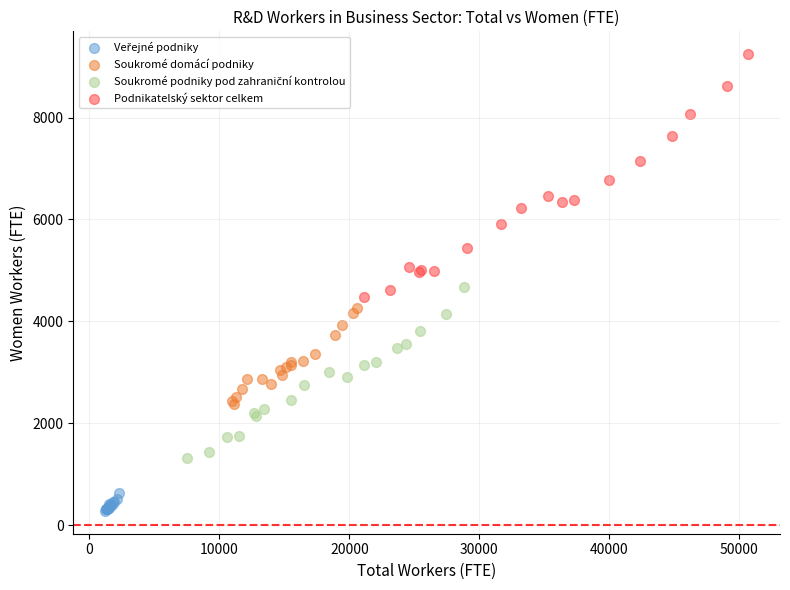

Which series contains the highest Y value?

Podnikatelský sektor celkem